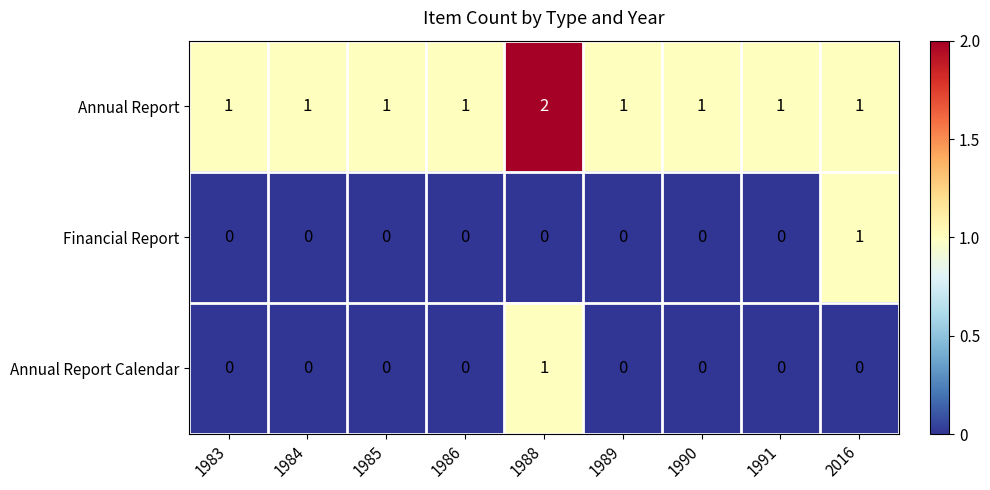

Is it true that Financial Report equals 0 at 1988?

True